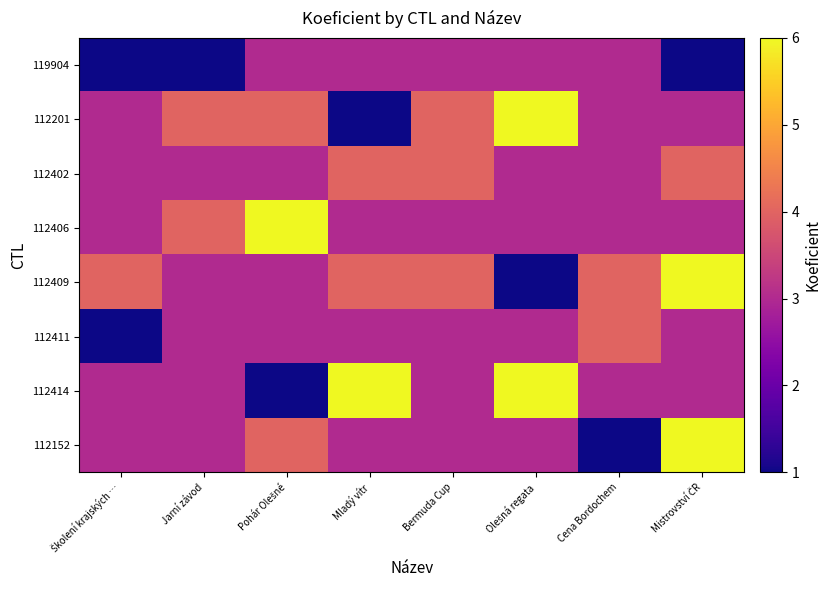

Reading left to right, list all the values displayed in this chart.

119904: Školení krajských …=1	Jarní závod=1	Pohár Olešné=3	Mladý vítr=3	Bermuda Cup=3	Olešná regata=3	Cena Bordochem=3	Mistrovství ČR=1
112201: Školení krajských …=3	Jarní závod=4	Pohár Olešné=4	Mladý vítr=1	Bermuda Cup=4	Olešná regata=6	Cena Bordochem=3	Mistrovství ČR=3
112402: Školení krajských …=3	Jarní závod=3	Pohár Olešné=3	Mladý vítr=4	Bermuda Cup=4	Olešná regata=3	Cena Bordochem=3	Mistrovství ČR=4
112406: Školení krajských …=3	Jarní závod=4	Pohár Olešné=6	Mladý vítr=3	Bermuda Cup=3	Olešná regata=3	Cena Bordochem=3	Mistrovství ČR=3
112409: Školení krajských …=4	Jarní závod=3	Pohár Olešné=3	Mladý vítr=4	Bermuda Cup=4	Olešná regata=1	Cena Bordochem=4	Mistrovství ČR=6
112411: Školení krajských …=1	Jarní závod=3	Pohár Olešné=3	Mladý vítr=3	Bermuda Cup=3	Olešná regata=3	Cena Bordochem=4	Mistrovství ČR=3
112414: Školení krajských …=3	Jarní závod=3	Pohár Olešné=1	Mladý vítr=6	Bermuda Cup=3	Olešná regata=6	Cena Bordochem=3	Mistrovství ČR=3
112152: Školení krajských …=3	Jarní závod=3	Pohár Olešné=4	Mladý vítr=3	Bermuda Cup=3	Olešná regata=3	Cena Bordochem=1	Mistrovství ČR=6